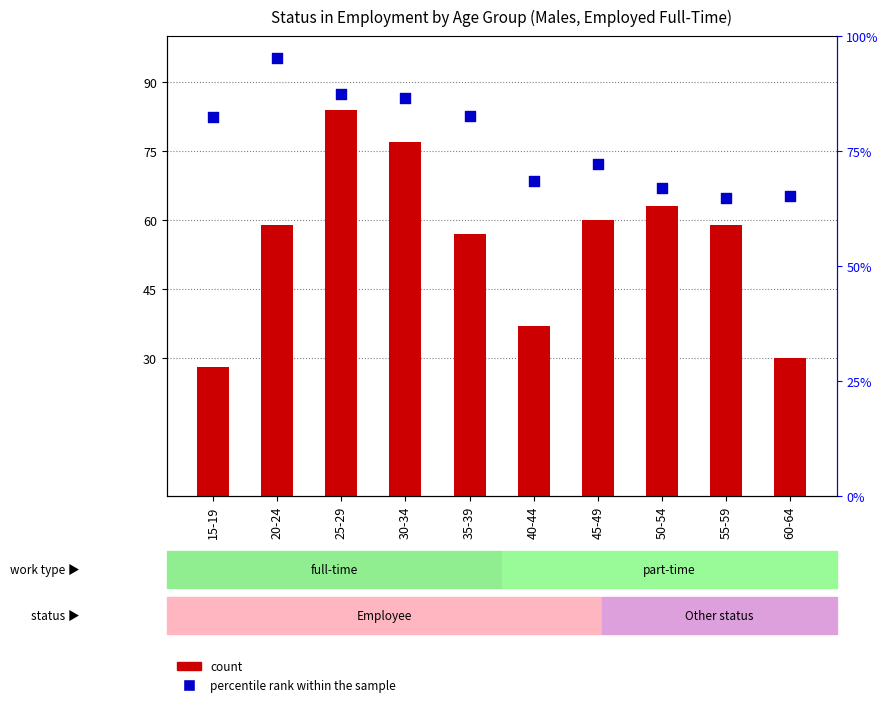

Which series has the widest spread of Y values?

count